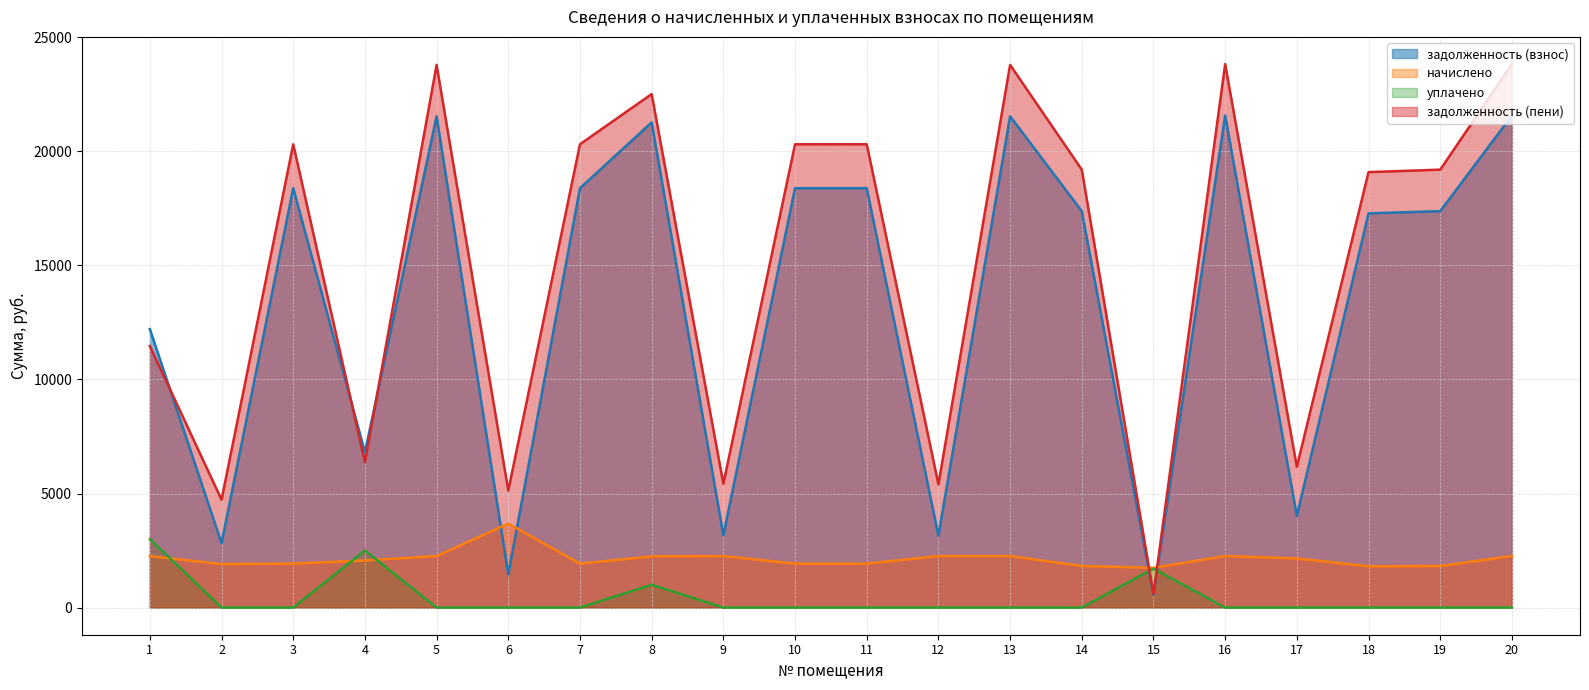

At 15, list the series in order from largest to smallest.

начислено, уплачено, задолженность (пени), задолженность (взнос)